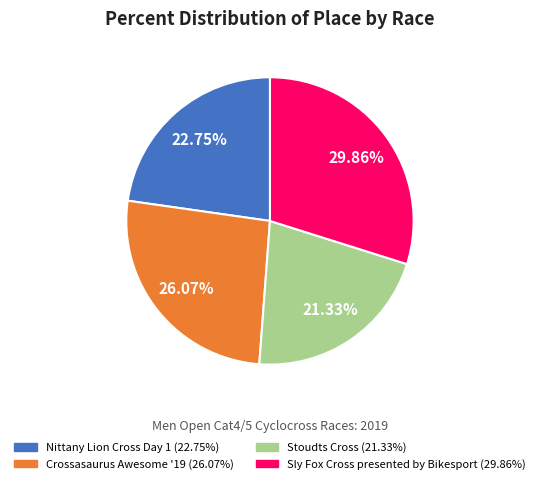

To the nearest percent, what portion does Crossasaurus Awesome '19 represent?

26%